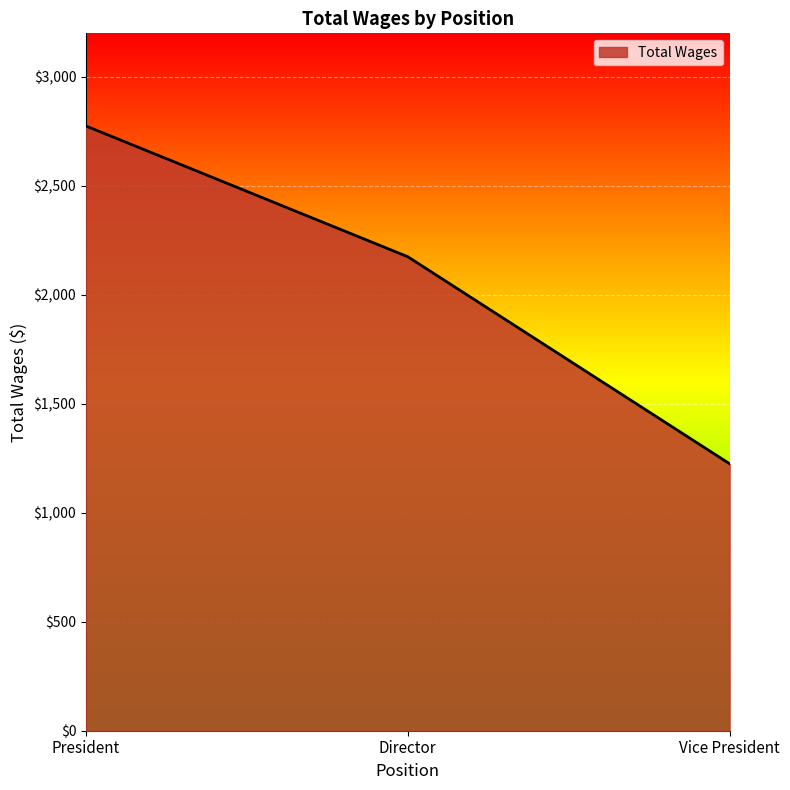

How many values are below 2175?

1